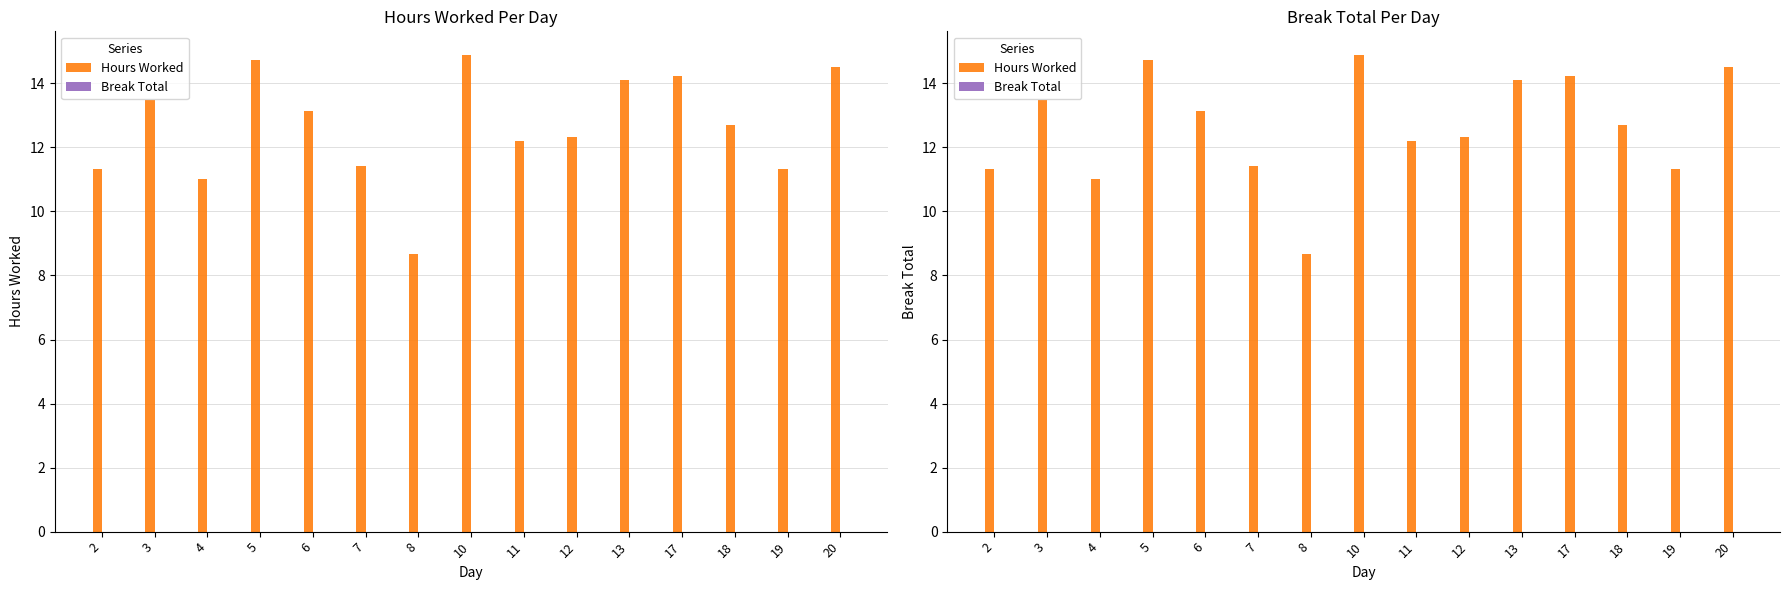

Which has a higher value, 3 or 19?

3